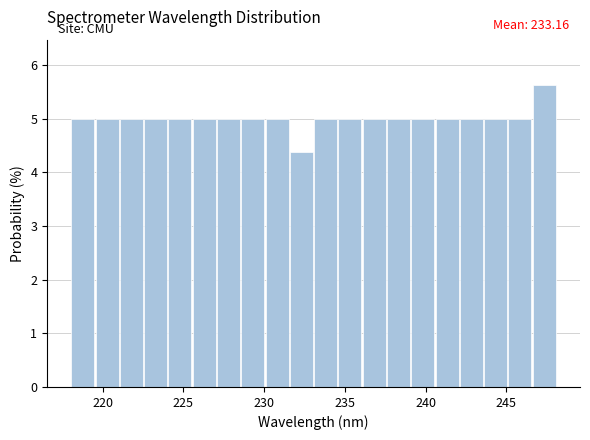

Around what value on the x-axis is the tallest bar? Give the approximate position of its centre, as read against the axis.

247.5